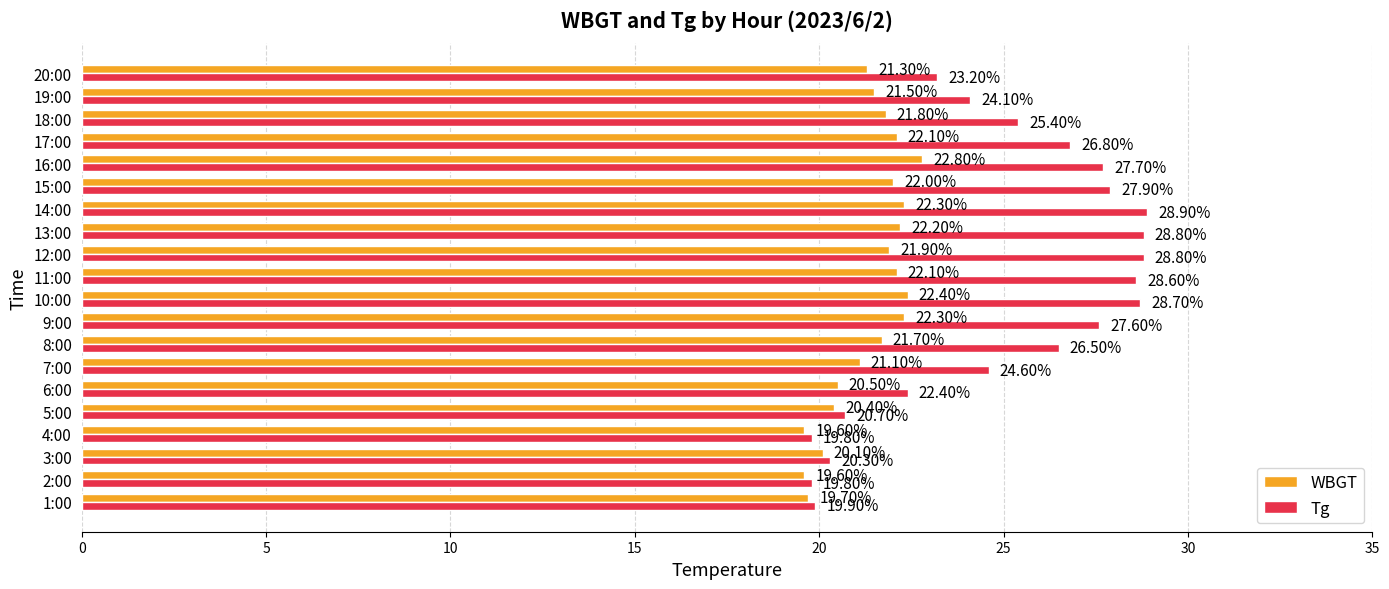

What is the difference between the WBGT values at 7:00 and 11:00?

1.0